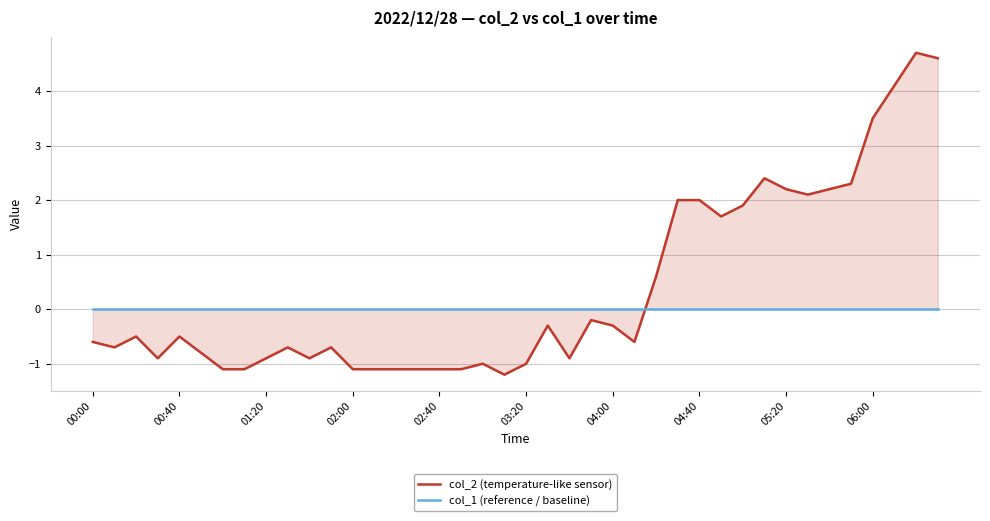

How many lines are shown in the chart?

2